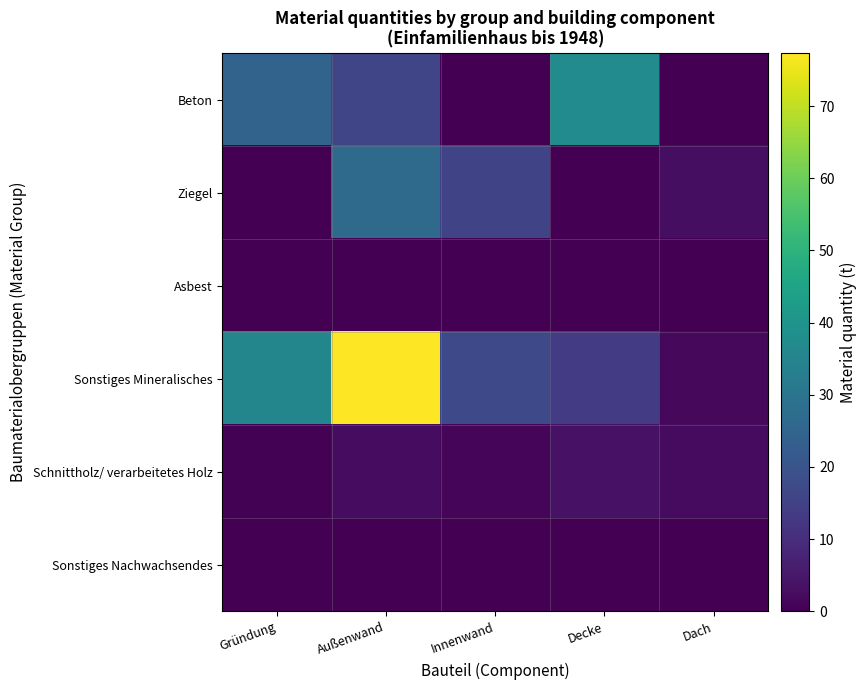

Rank the series by their maximum value, from highest to lowest.

Sonstiges Mineralisches, Beton, Ziegel, Schnittholz/ verarbeitetes Holz, Sonstiges Nachwachsendes, Asbest